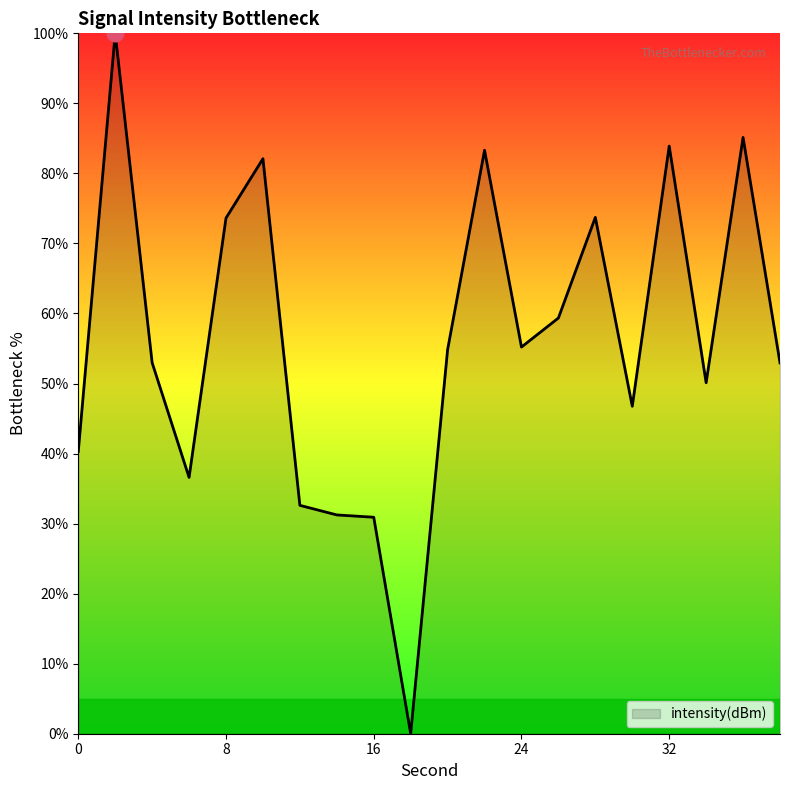

What is the maximum value shown in the chart?

100.0